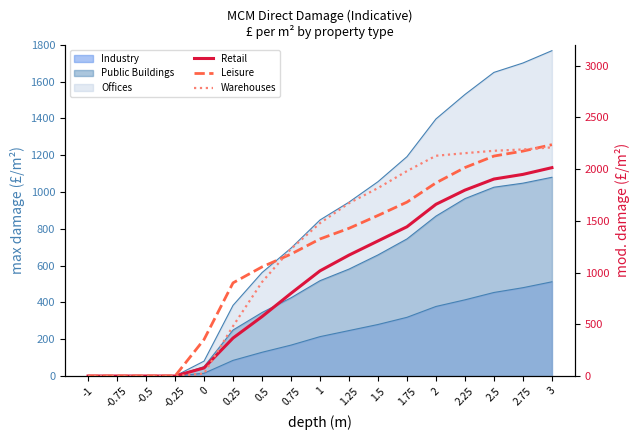

Between -0.5 and 1.25, which series saw the biggest shift?

Warehouses